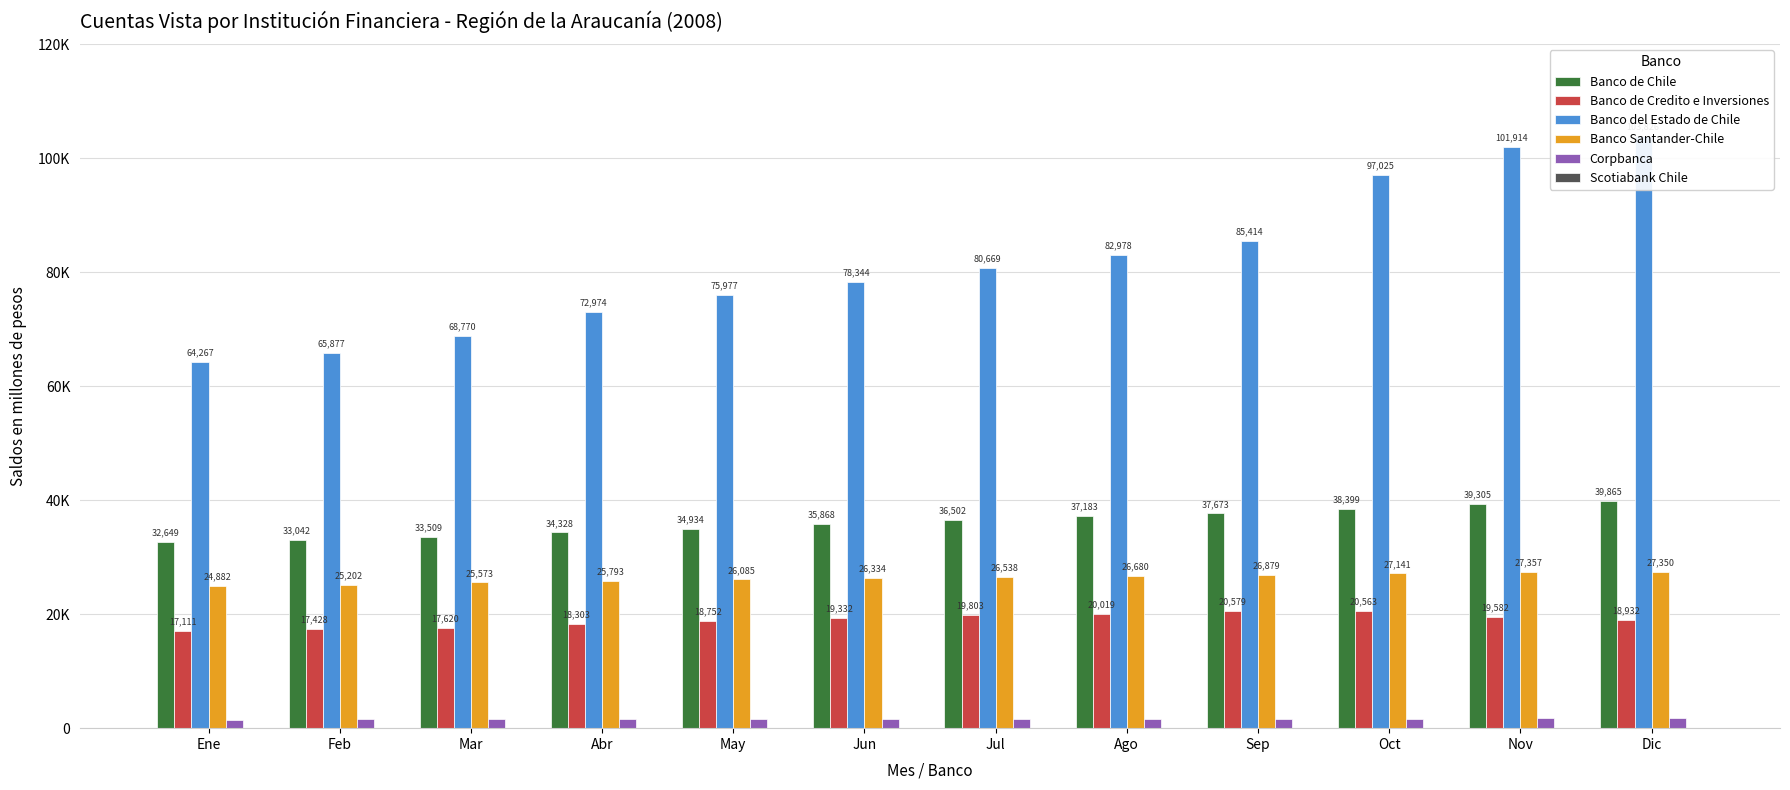

At which label does Banco de Chile first exceed 36502?

Ago